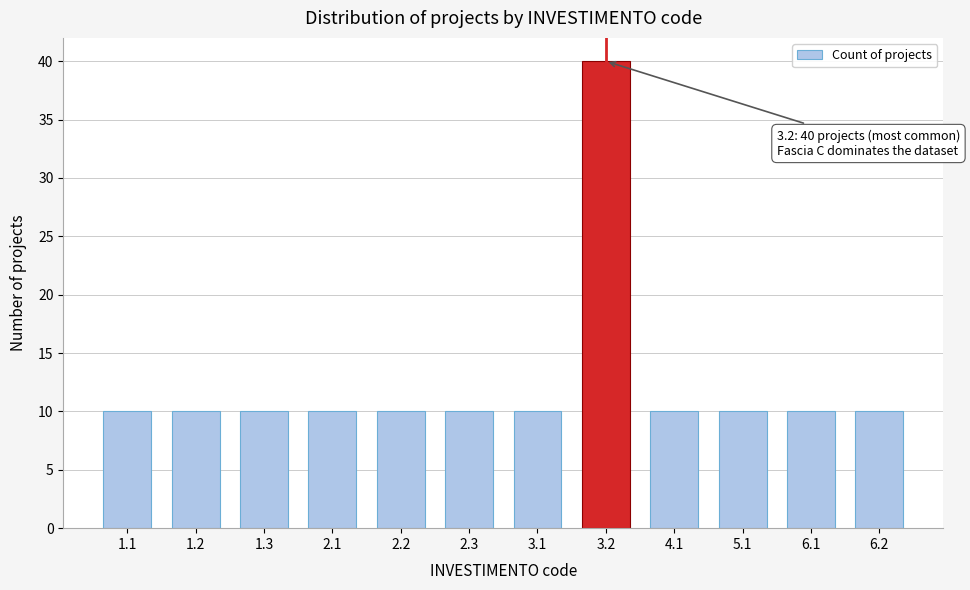

Reading left to right, what are all the values shown in this chart?

1.1=10	1.2=10	1.3=10	2.1=10	2.2=10	2.3=10	3.1=10	3.2=40	4.1=10	5.1=10	6.1=10	6.2=10